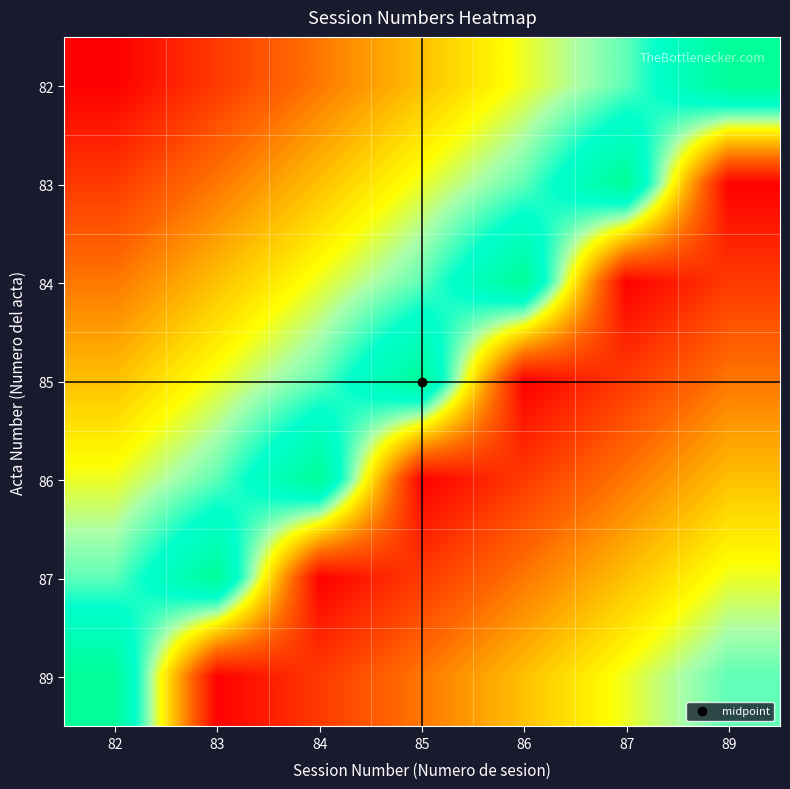

What is the total value across all series at 84?

596